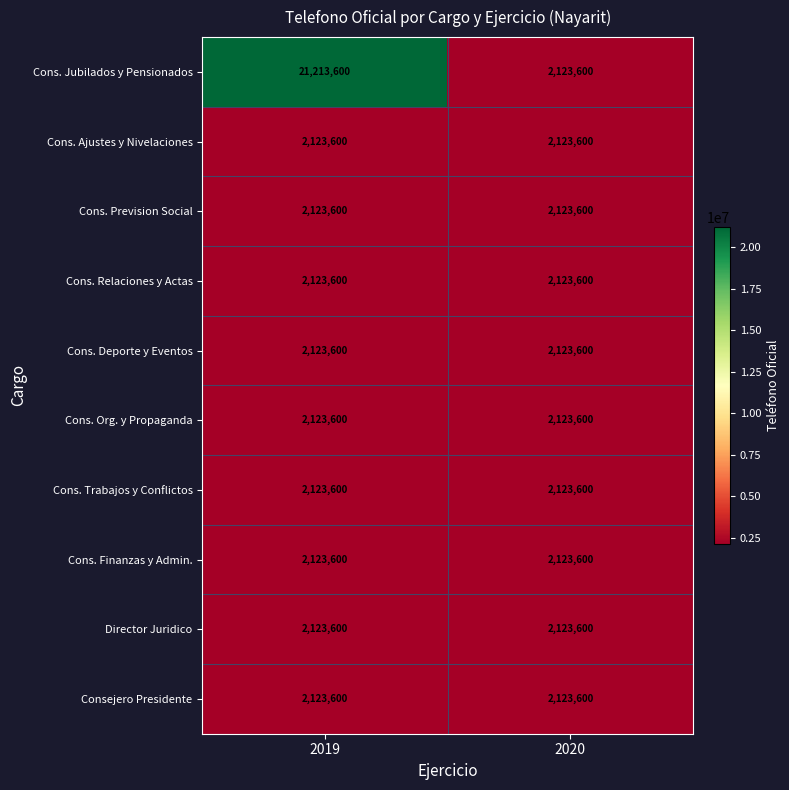

What is the sum of the Cons. Relaciones y Actas values at 2020 and 2019?

4247200